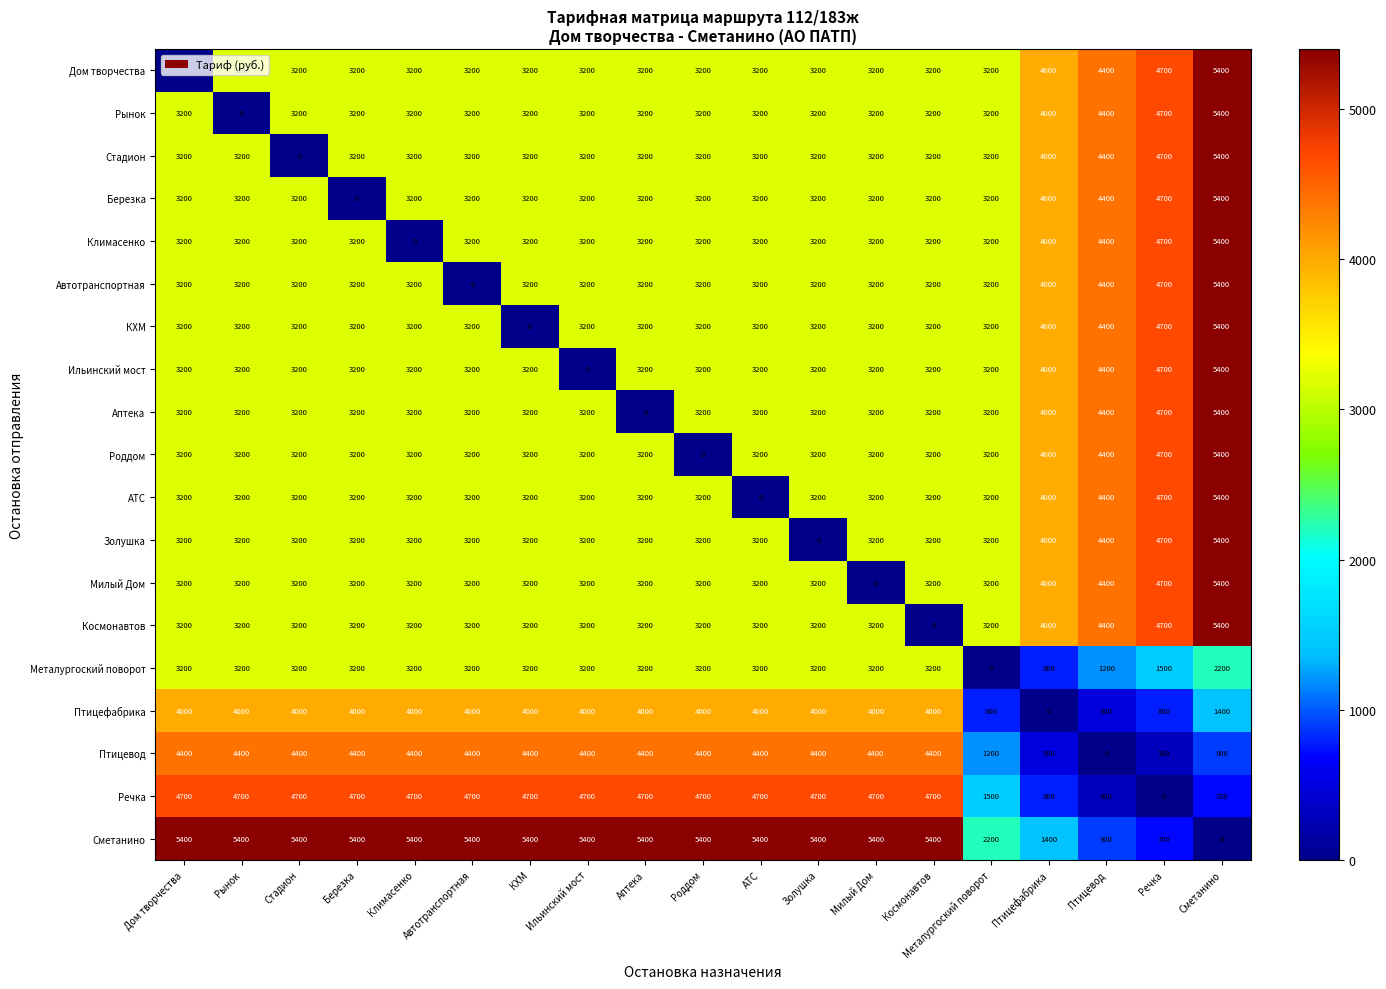

What is the difference between the maximum and minimum values in the Милый Дом series?

5400